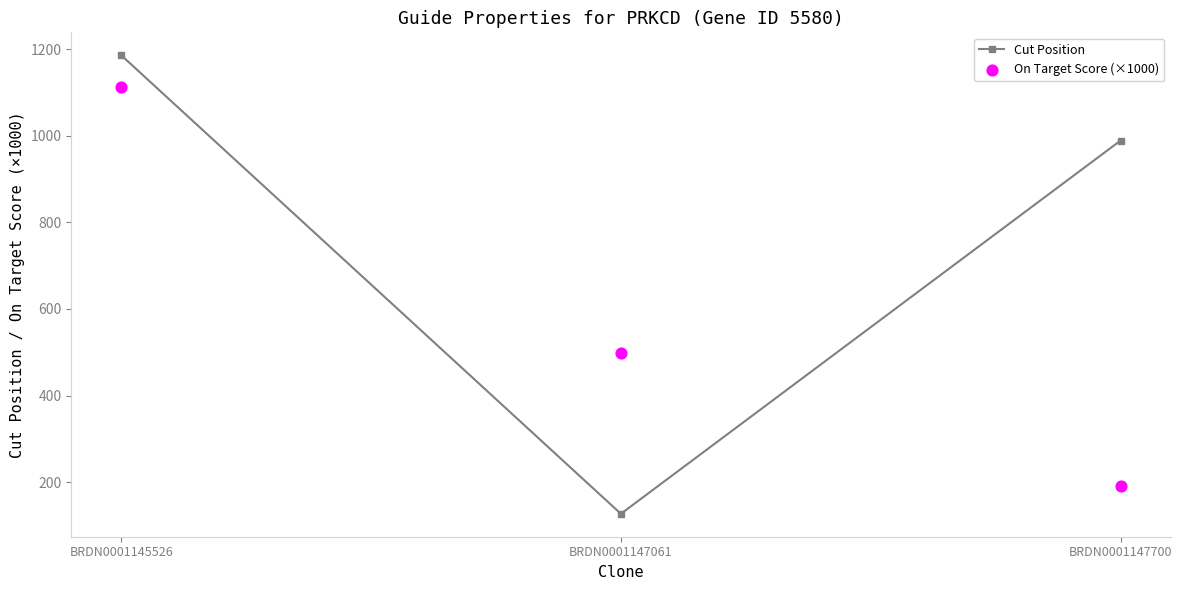

Which series has the largest Y range (max minus min)?

Cut Position